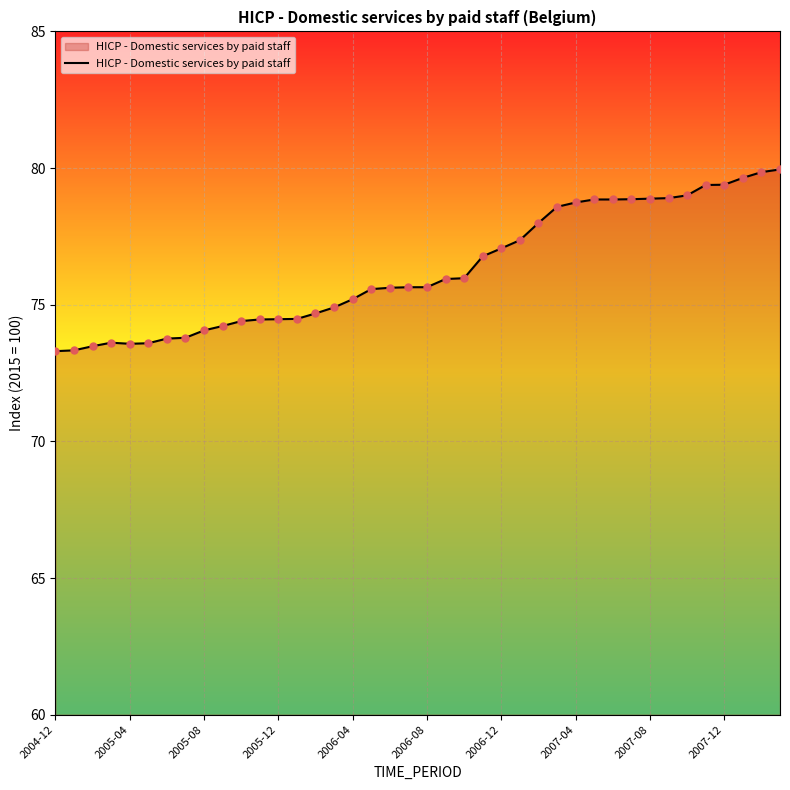

What is the smallest value displayed?

73.3